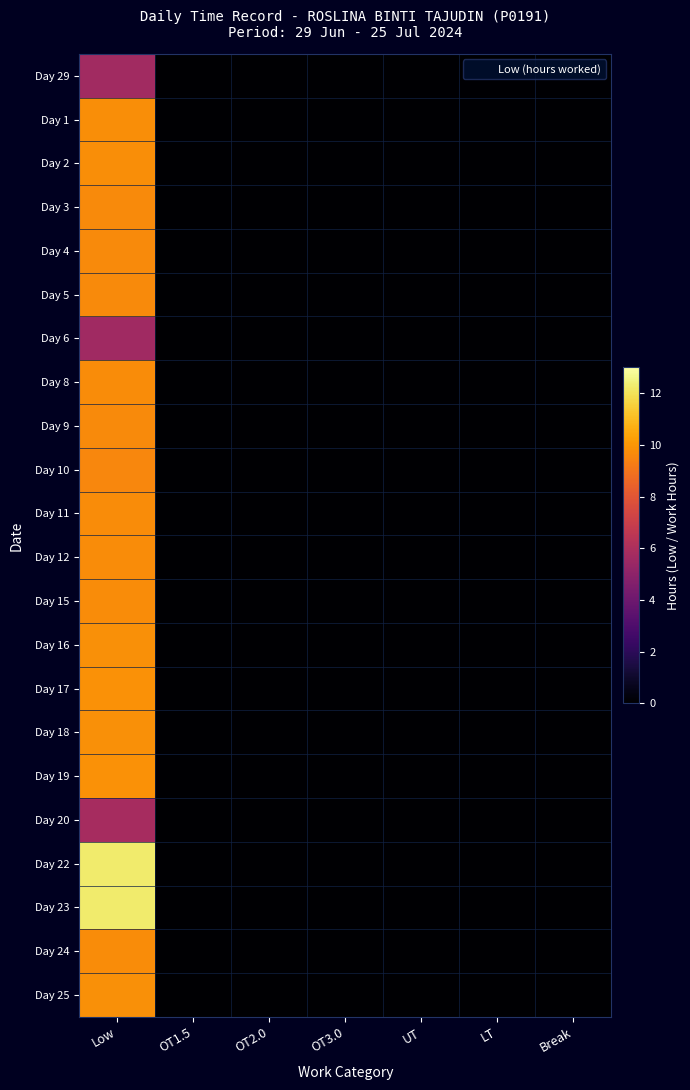

Rank the series by their maximum value, from lowest to highest.

Day 6, Day 29, Day 20, Day 10, Day 4, Day 5, Day 9, Day 3, Day 8, Day 11, Day 12, Day 15, Day 24, Day 1, Day 2, Day 16, Day 18, Day 25, Day 19, Day 17, Day 23, Day 22